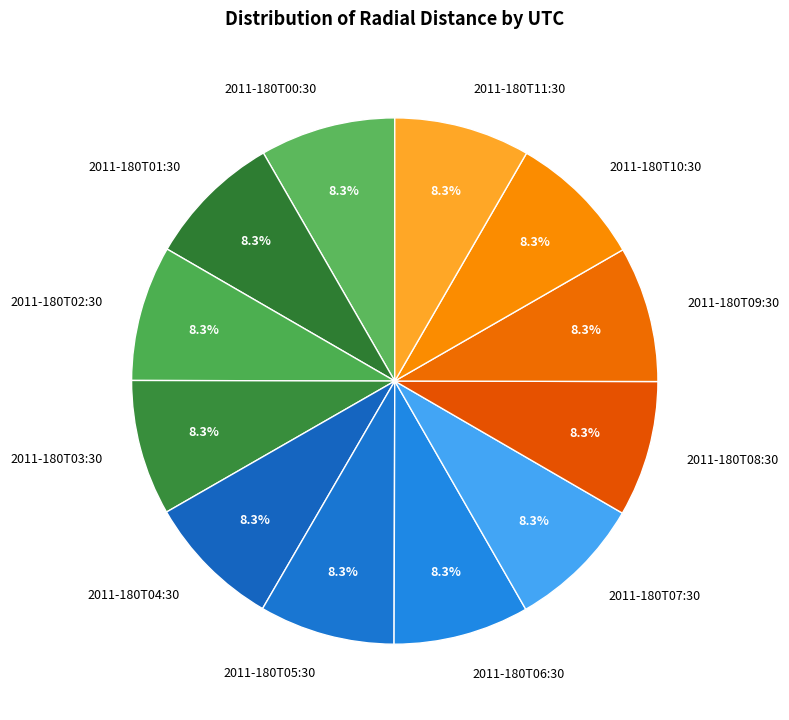

Is there a majority slice in this chart?

No